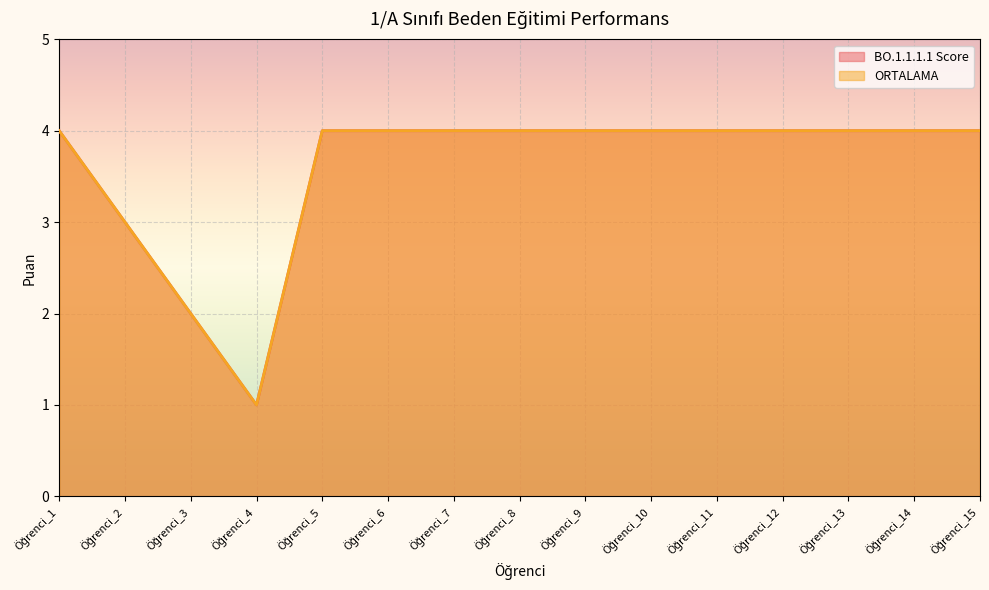

True or false: BO.1.1.1.1 Score and ORTALAMA intersect in this chart.

False